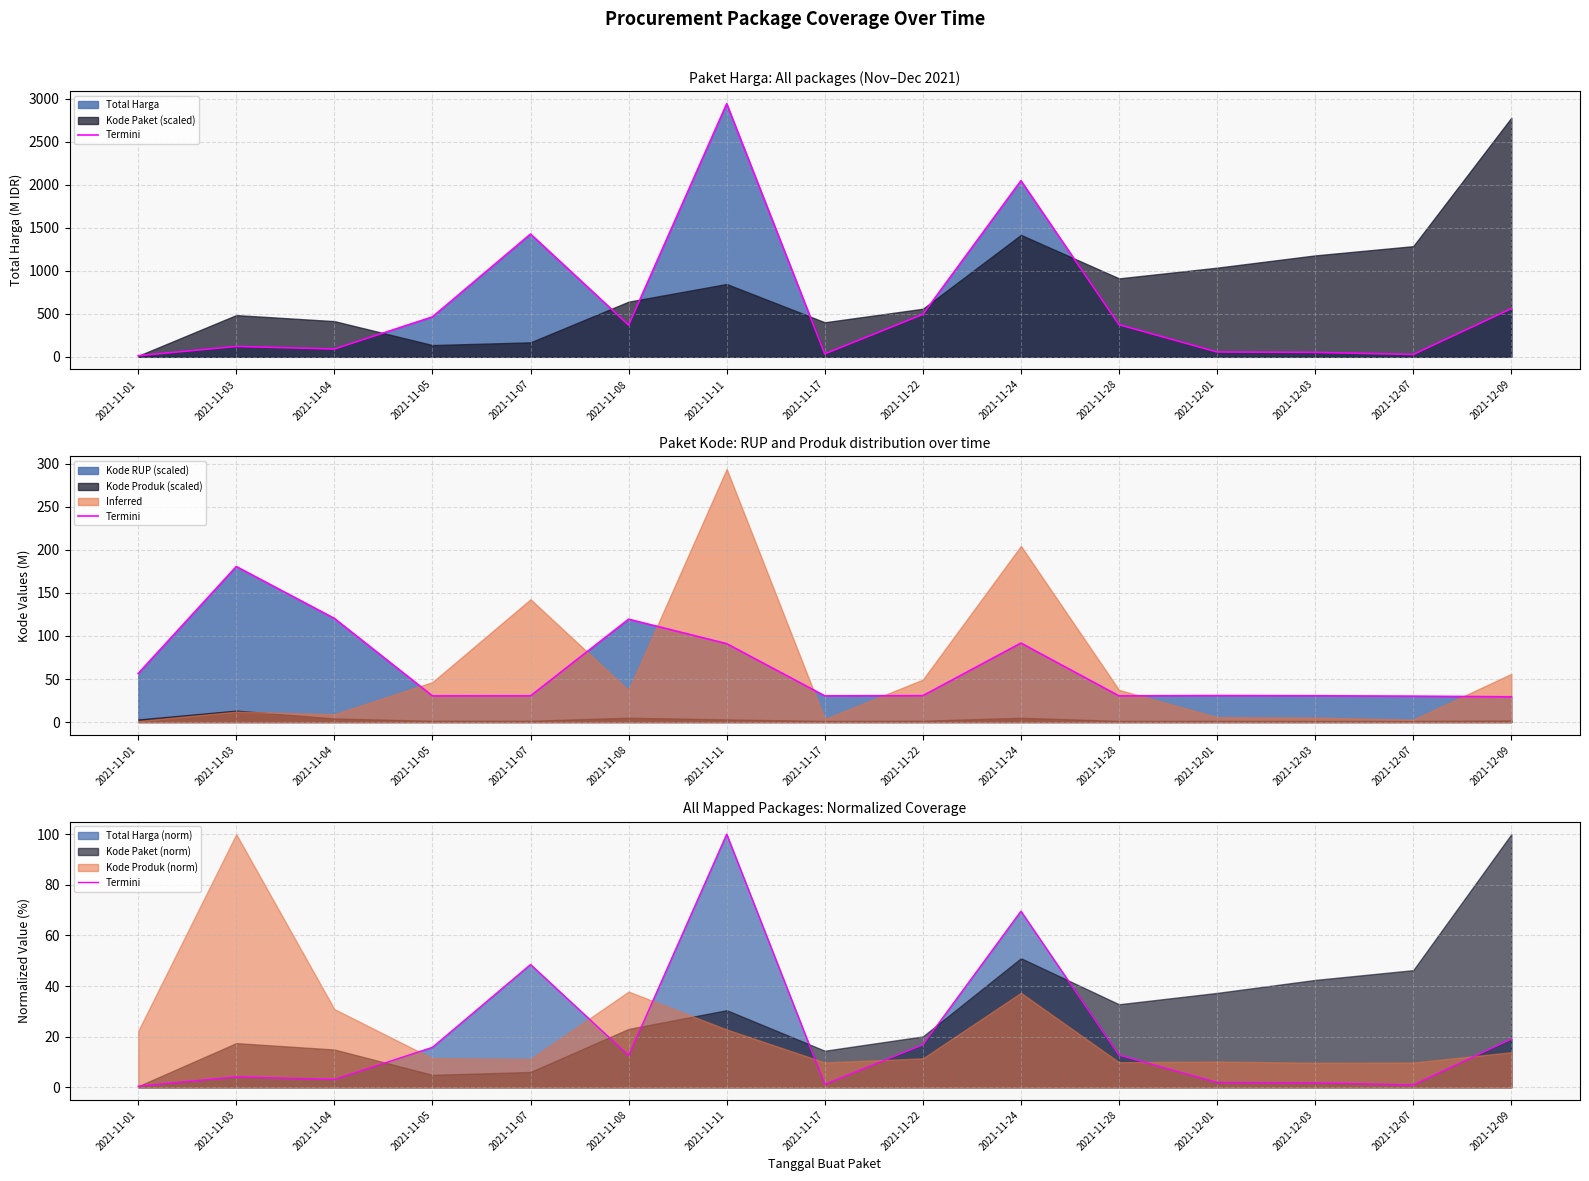

Is it true that the value at 2021-11-17 is 0.6?

False